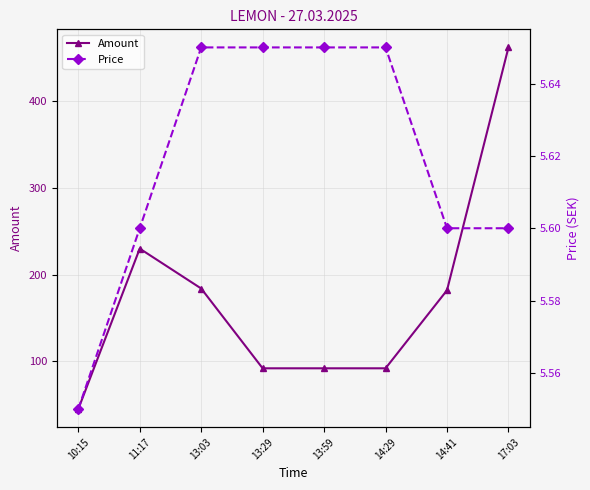

Reading left to right, list all the values displayed in this chart.

Amount: 10:15=45.0	11:17=230.0	13:03=184.0	13:29=92.0	13:59=92.0	14:29=92.0	14:41=182.0	17:03=462.0
Price: 10:15=5.5	11:17=5.6	13:03=5.7	13:29=5.7	13:59=5.7	14:29=5.7	14:41=5.6	17:03=5.6